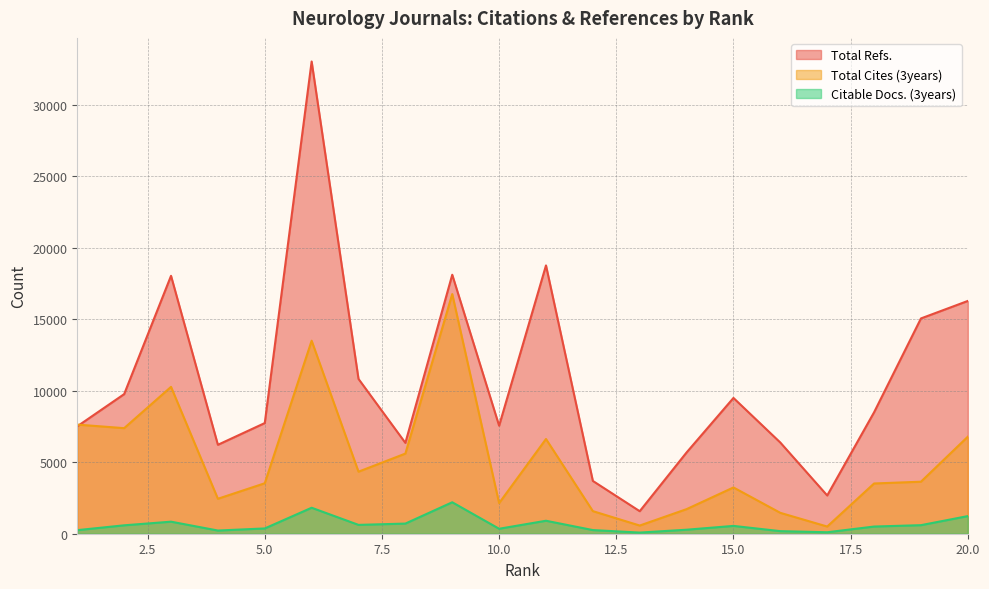

What is the difference between the maximum and second lowest values in the Citable Docs. (3years) series?

2096